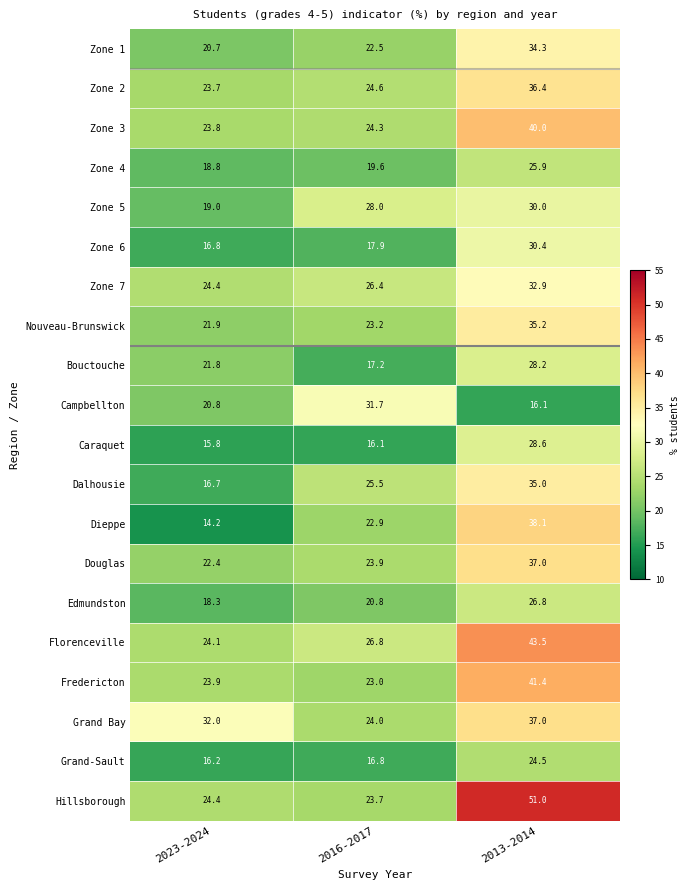

What is the sum of all Dieppe values?

75.2